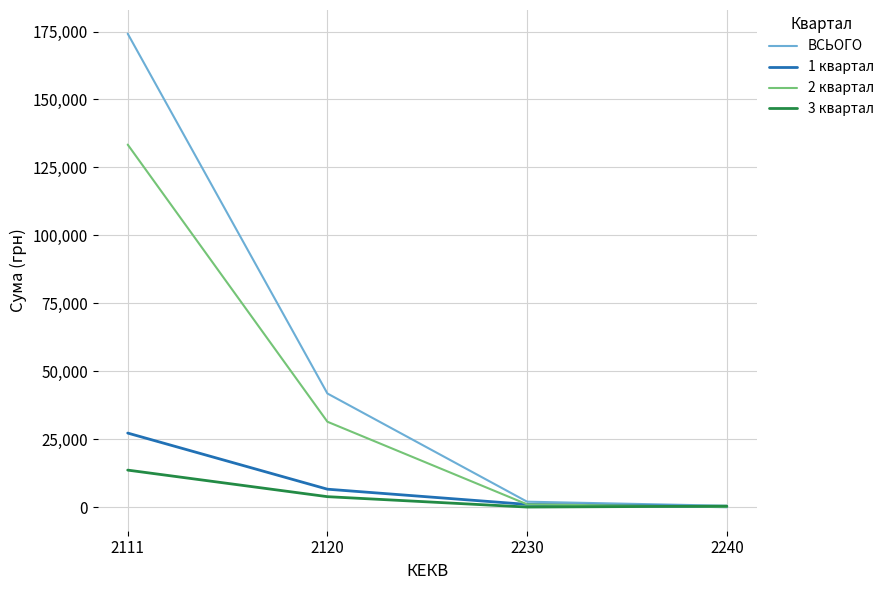

Count the number of data series in this chart.

4